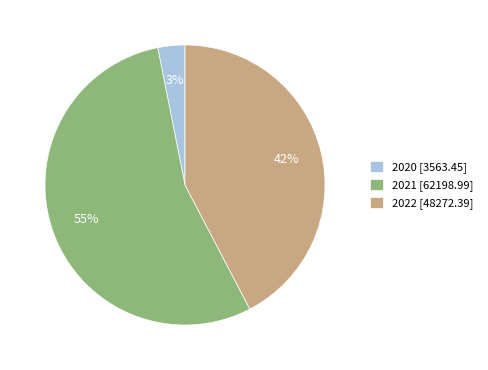

Is the sum of 2020 [3563.45] and 2022 [48272.39] greater than half?

No